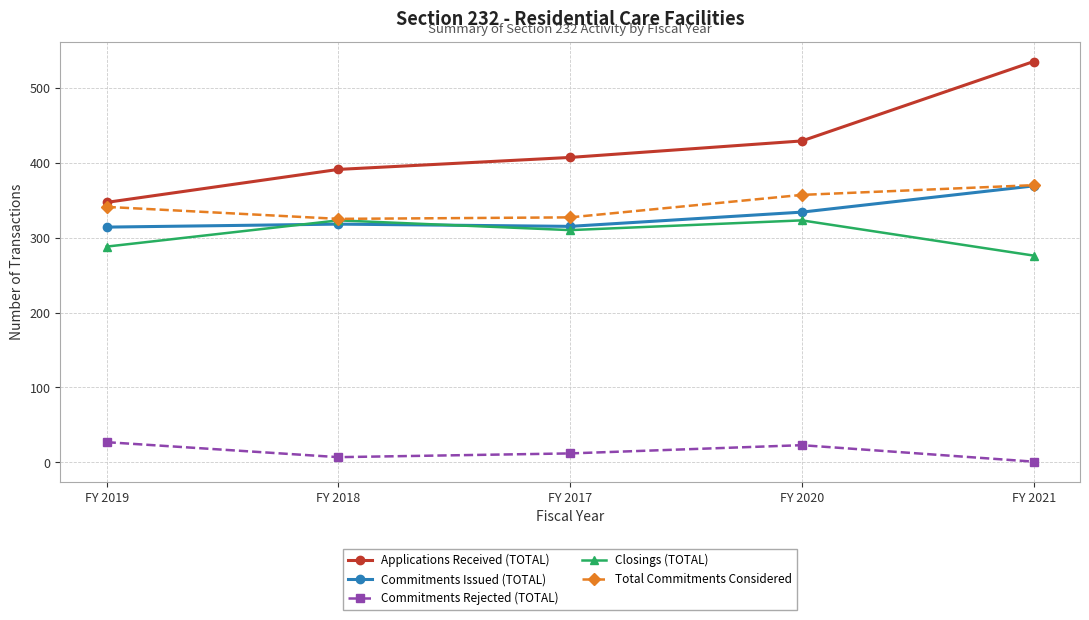

The Closings (TOTAL) series shows 437 at FY 2017. True or false?

False